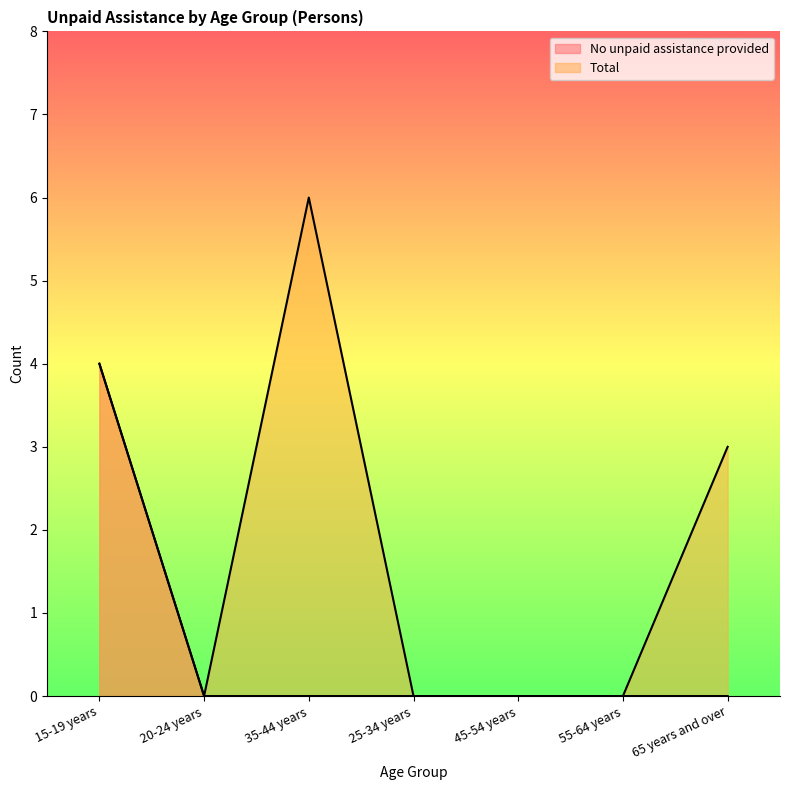

In Total, how many points are higher than both neighbors (excluding endpoints)?

1